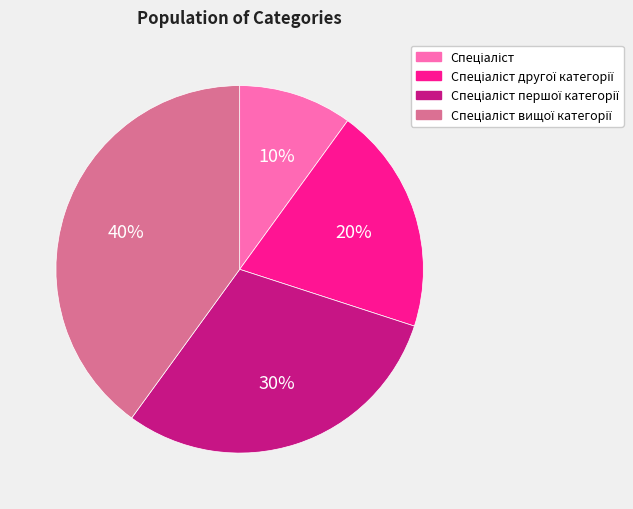

How many segments does this pie chart have?

4